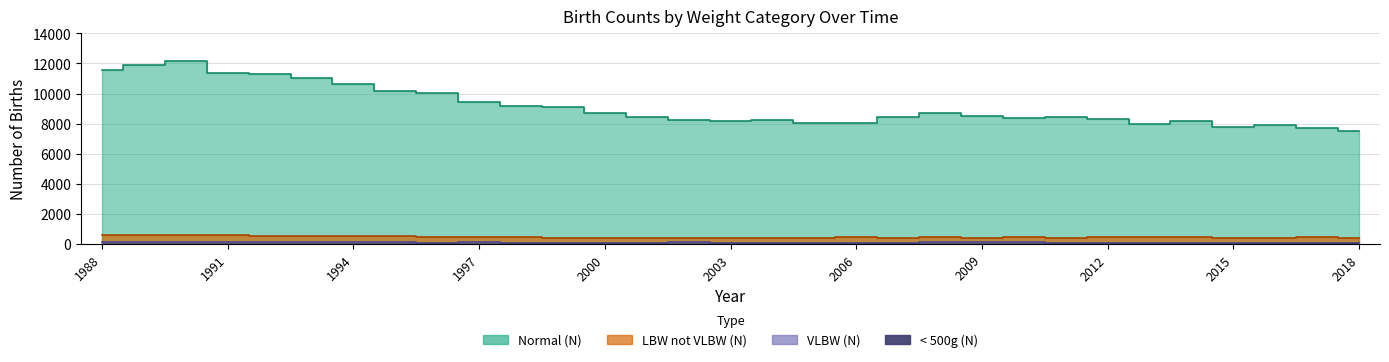

Does the chart have visible grid lines?

Yes